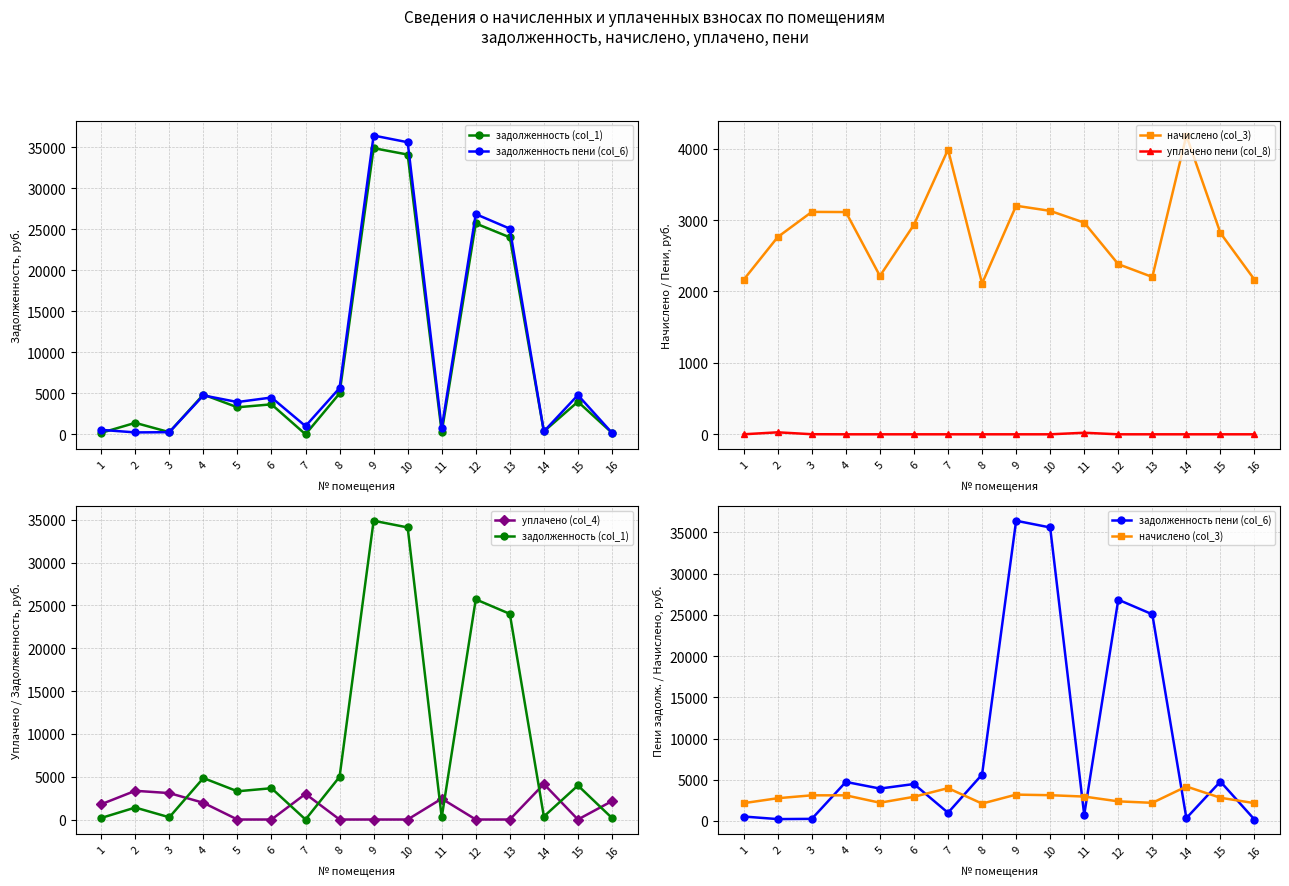

How many data points in начислено (col_3) are above 2934?

8